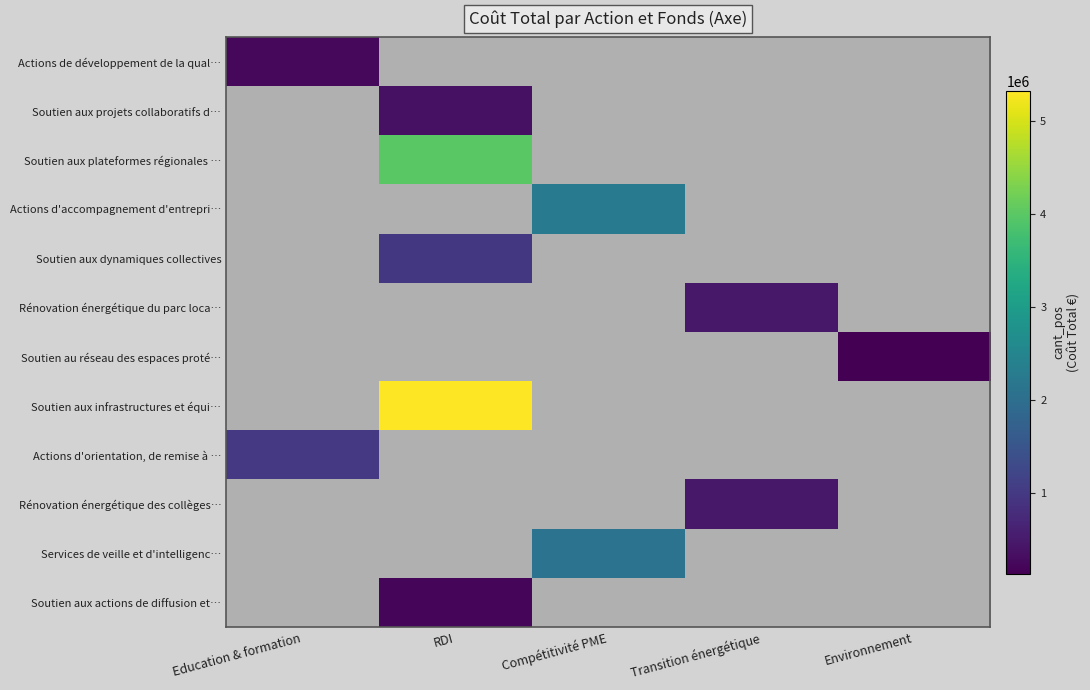

What is the maximum value shown in the chart?

5323286.8